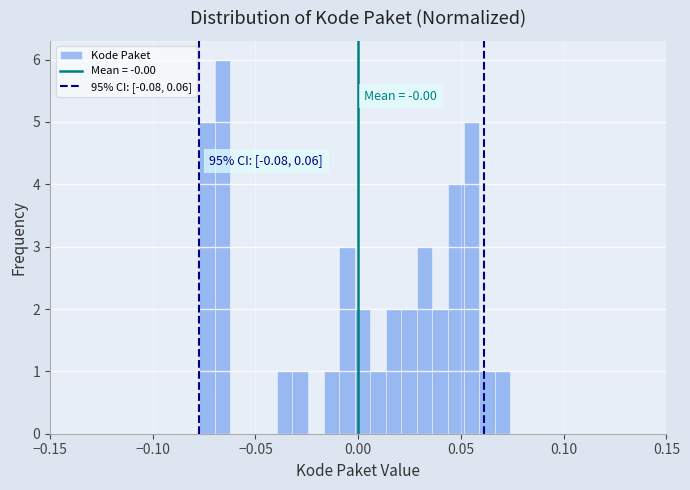

Read against the x-axis, roughly where is the centre of the tallest bar?

-0.065